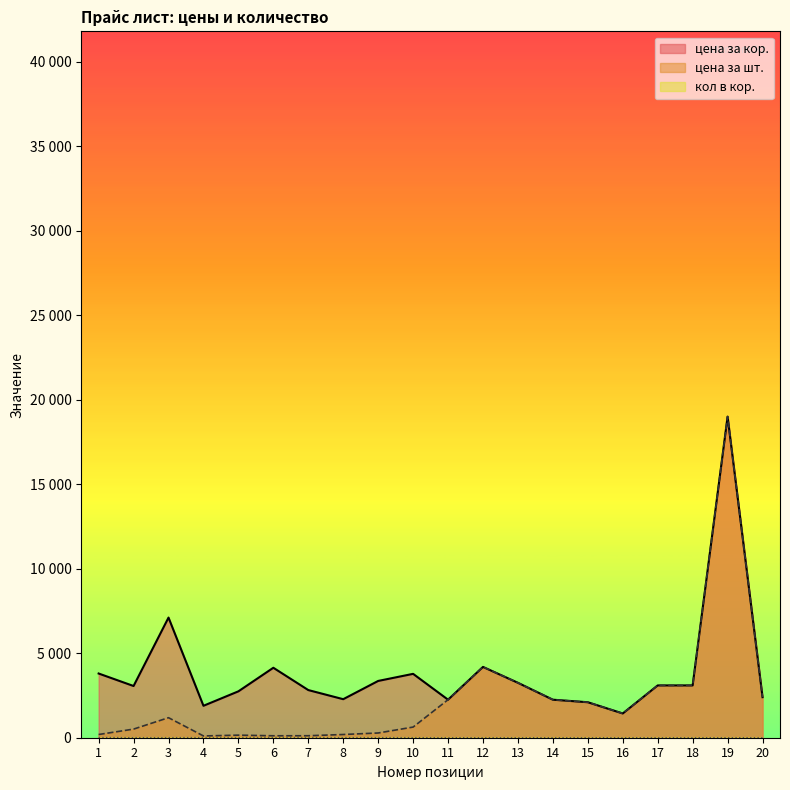

What is the sum of all цена за шт. values?

46539.4